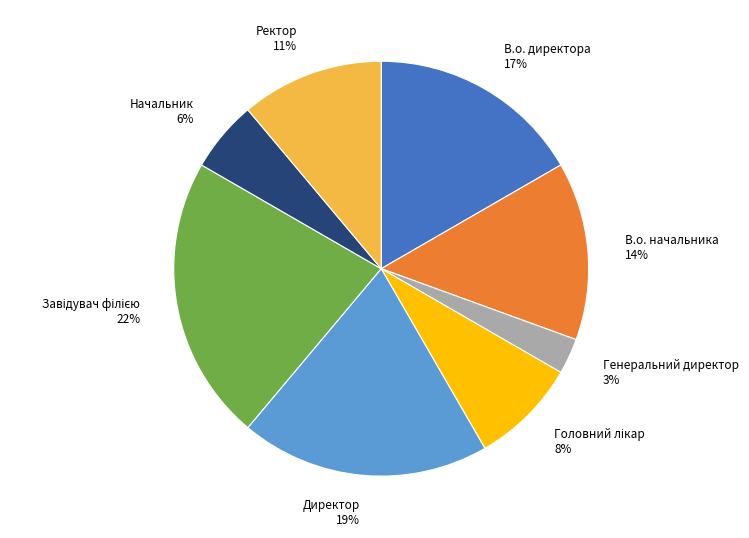

Which category has the smallest portion of the pie?

Генеральний директор